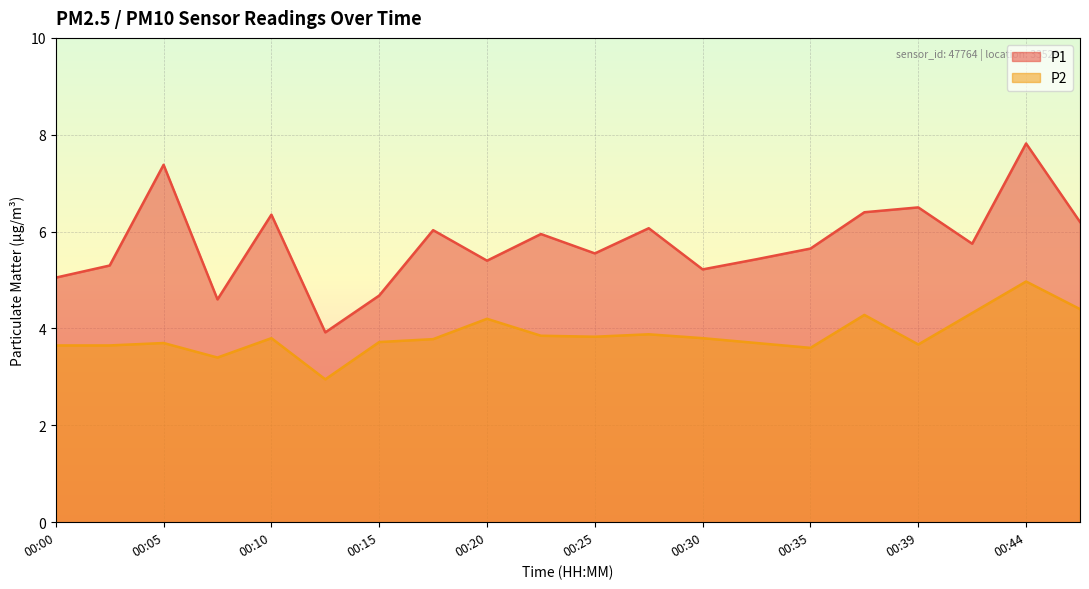

What is the minimum value for P2?

3.0